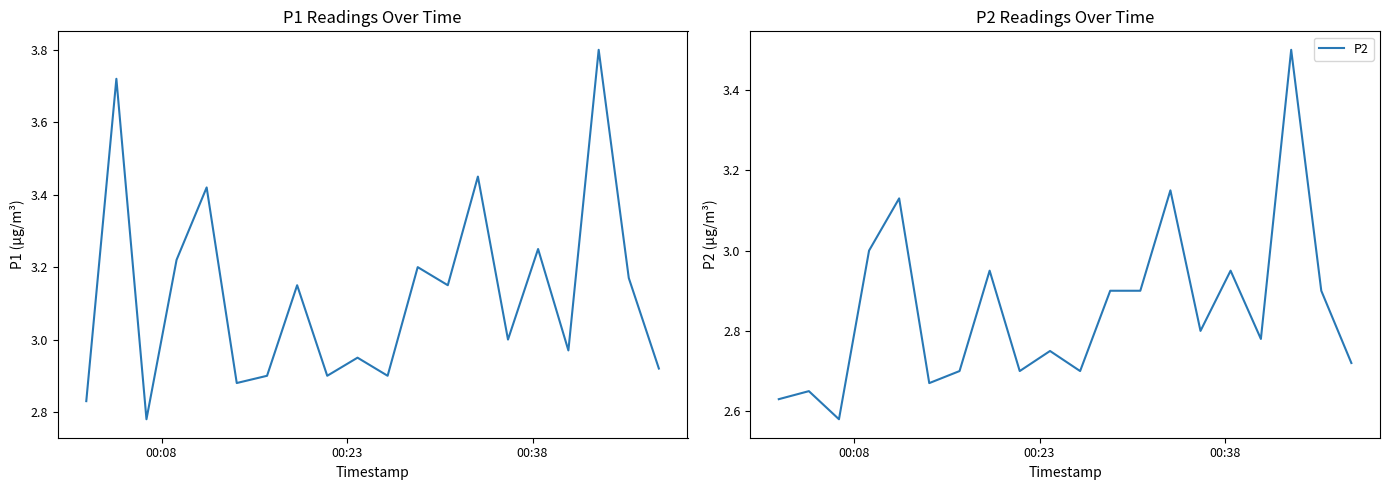

How many data points does each series have?

20